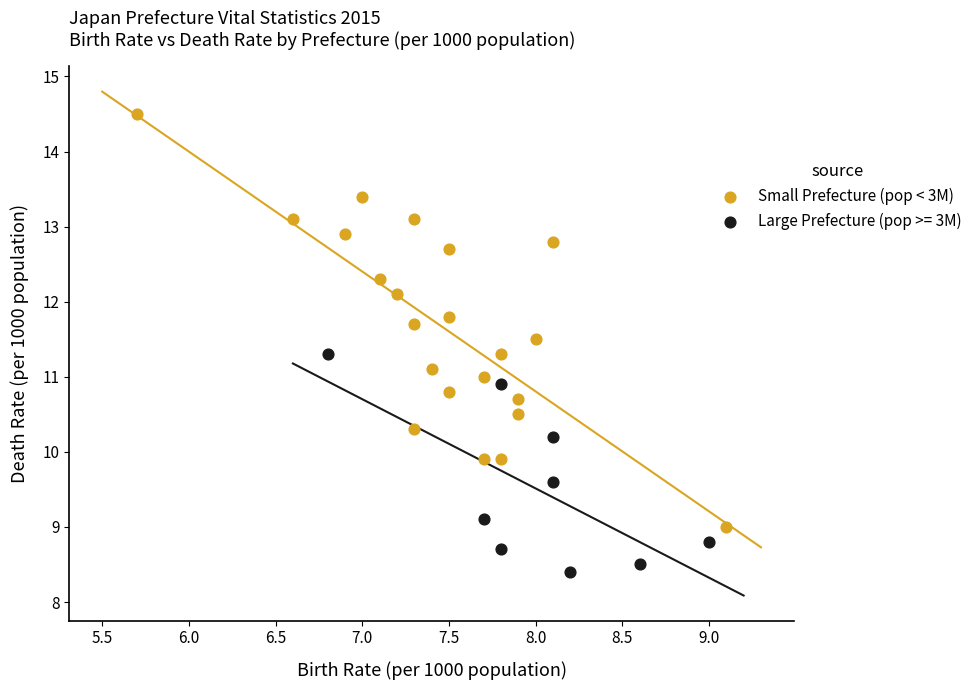

Which series contains the highest Y value?

Small Prefecture (pop < 3M)